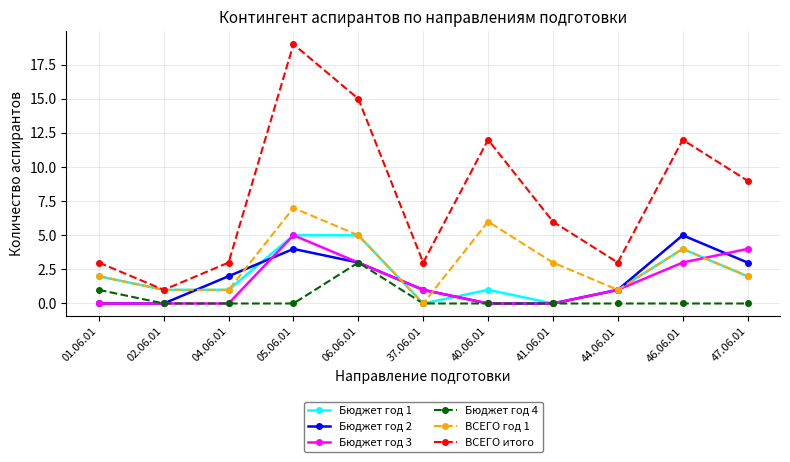

Reading left to right, extract all data points from this chart.

Бюджет год 1: 01.06.01=2	02.06.01=1	04.06.01=1	05.06.01=5	06.06.01=5	37.06.01=0	40.06.01=1	41.06.01=0	44.06.01=1	46.06.01=4	47.06.01=2
Бюджет год 2: 01.06.01=0	02.06.01=0	04.06.01=2	05.06.01=4	06.06.01=3	37.06.01=1	40.06.01=0	41.06.01=0	44.06.01=1	46.06.01=5	47.06.01=3
Бюджет год 3: 01.06.01=0	02.06.01=0	04.06.01=0	05.06.01=5	06.06.01=3	37.06.01=1	40.06.01=0	41.06.01=0	44.06.01=1	46.06.01=3	47.06.01=4
Бюджет год 4: 01.06.01=1	02.06.01=0	04.06.01=0	05.06.01=0	06.06.01=3	37.06.01=0	40.06.01=0	41.06.01=0	44.06.01=0	46.06.01=0	47.06.01=0
ВСЕГО год 1: 01.06.01=2	02.06.01=1	04.06.01=1	05.06.01=7	06.06.01=5	37.06.01=0	40.06.01=6	41.06.01=3	44.06.01=1	46.06.01=4	47.06.01=2
ВСЕГО итого: 01.06.01=3	02.06.01=1	04.06.01=3	05.06.01=19	06.06.01=15	37.06.01=3	40.06.01=12	41.06.01=6	44.06.01=3	46.06.01=12	47.06.01=9